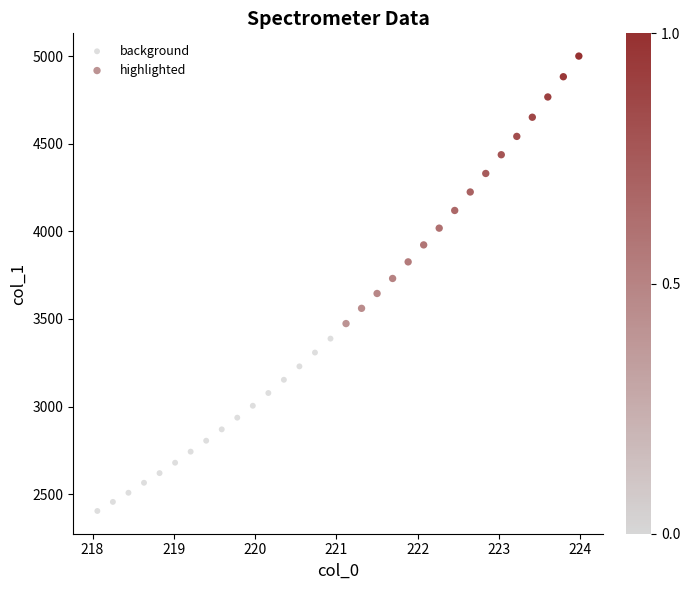

Which series contains the lowest Y value?

background